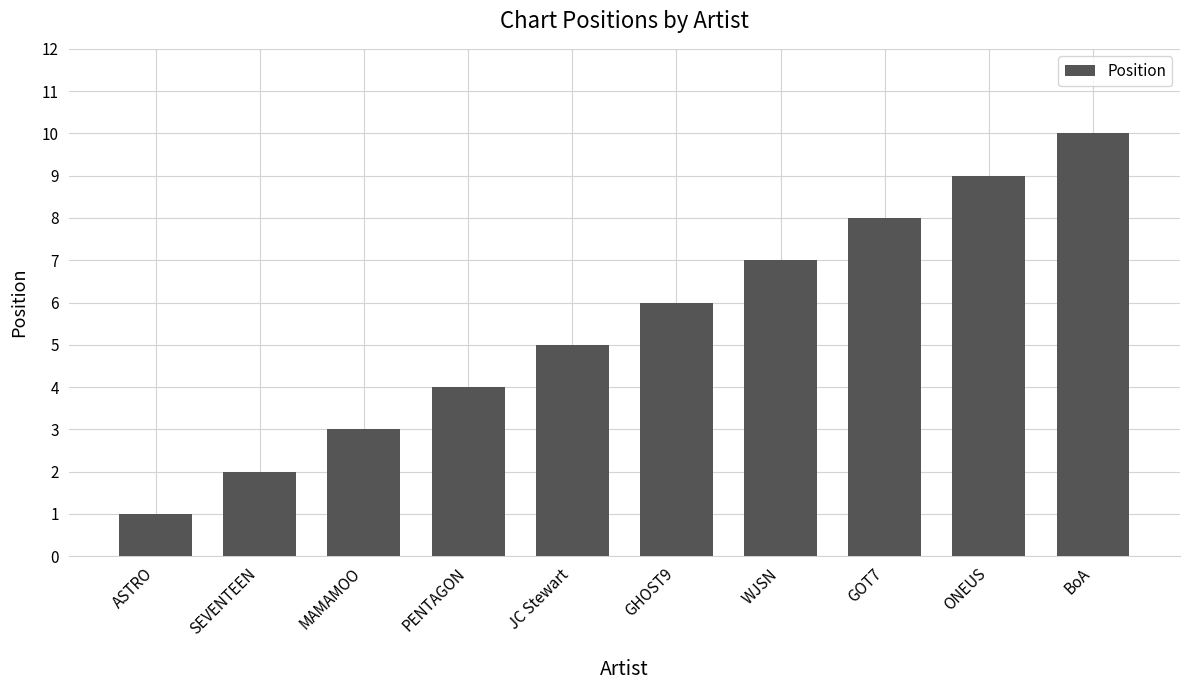

How many series are shown in this chart?

1